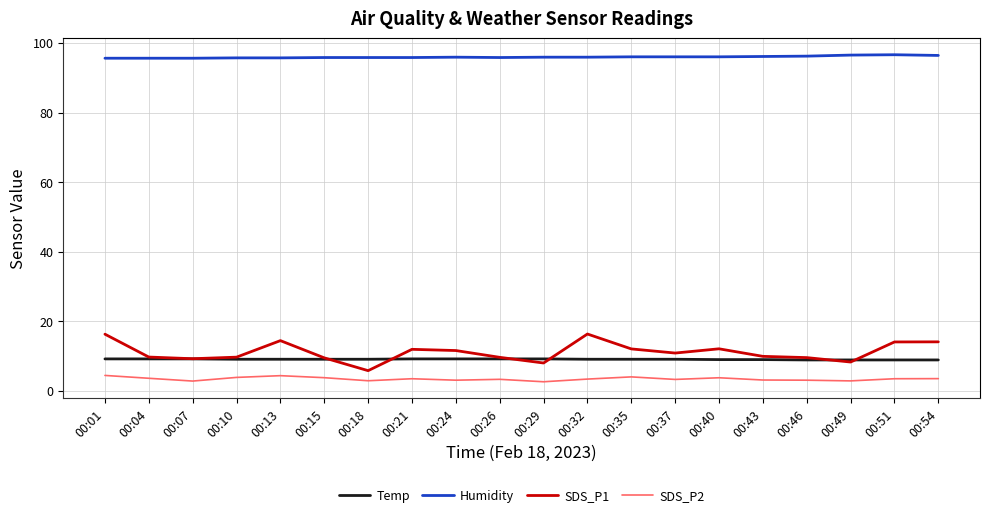

What is the maximum value for SDS_P1?

16.4